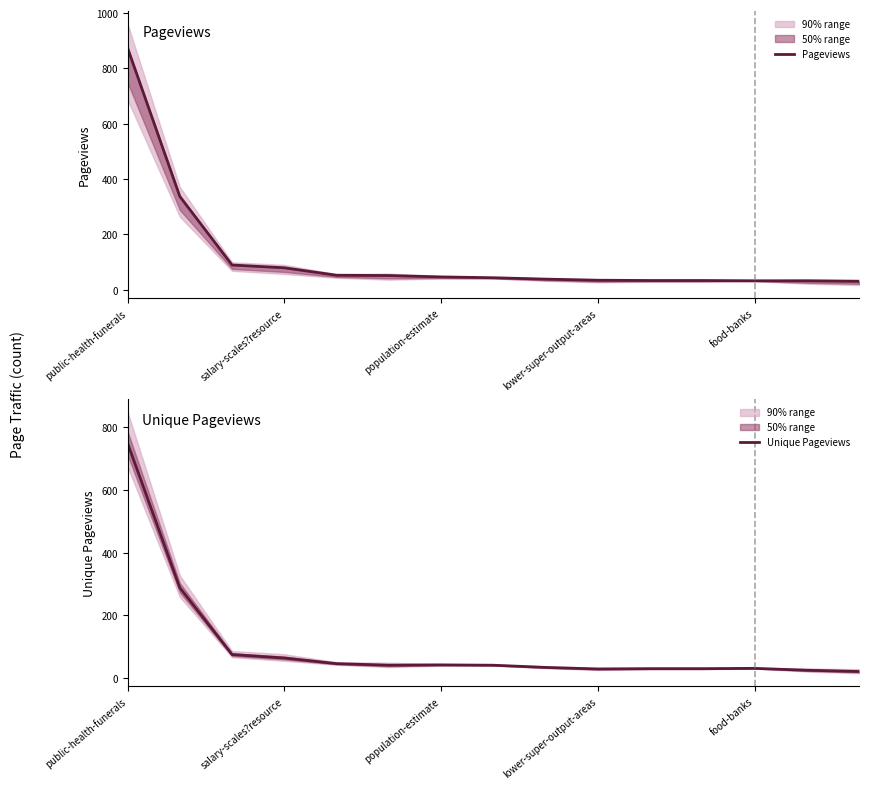

What is the highest value of the Unique Pageviews series?

749